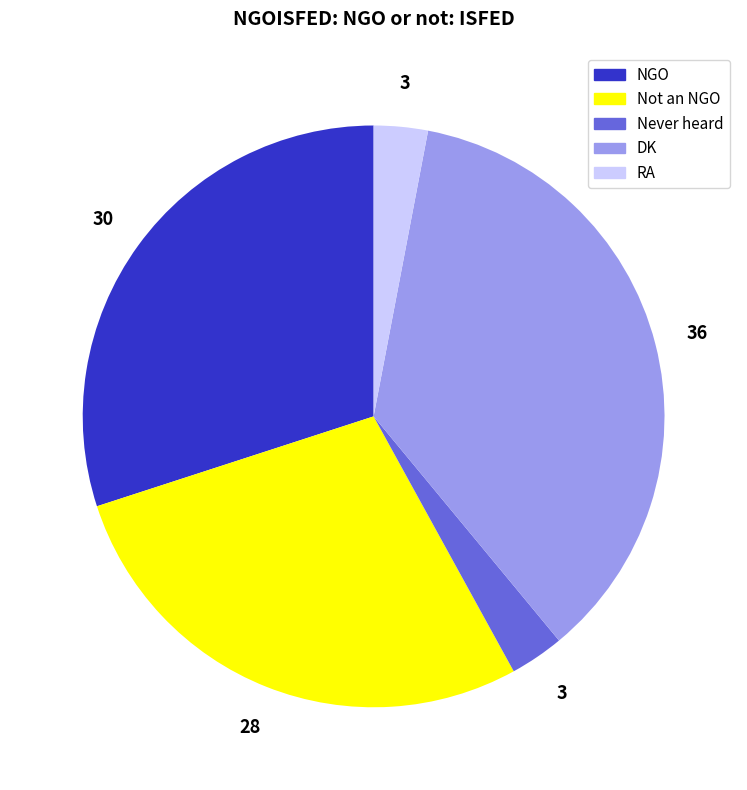

Combined, do RA and Never heard account for over 50%?

No